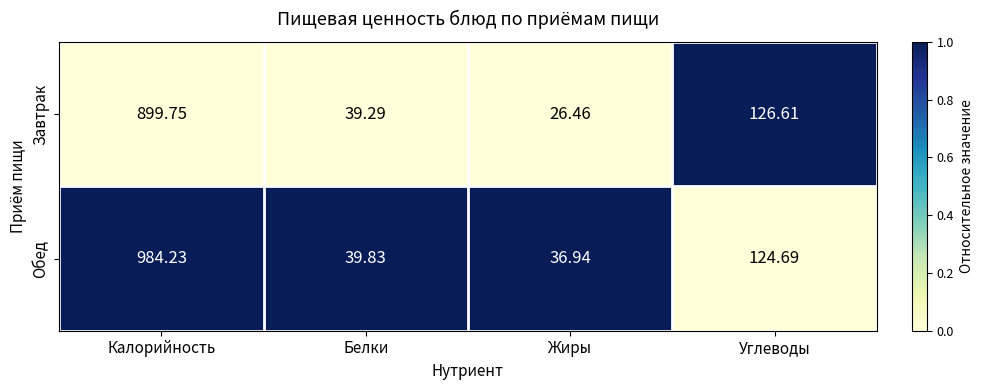

Which series has the largest range (max minus min)?

Обед